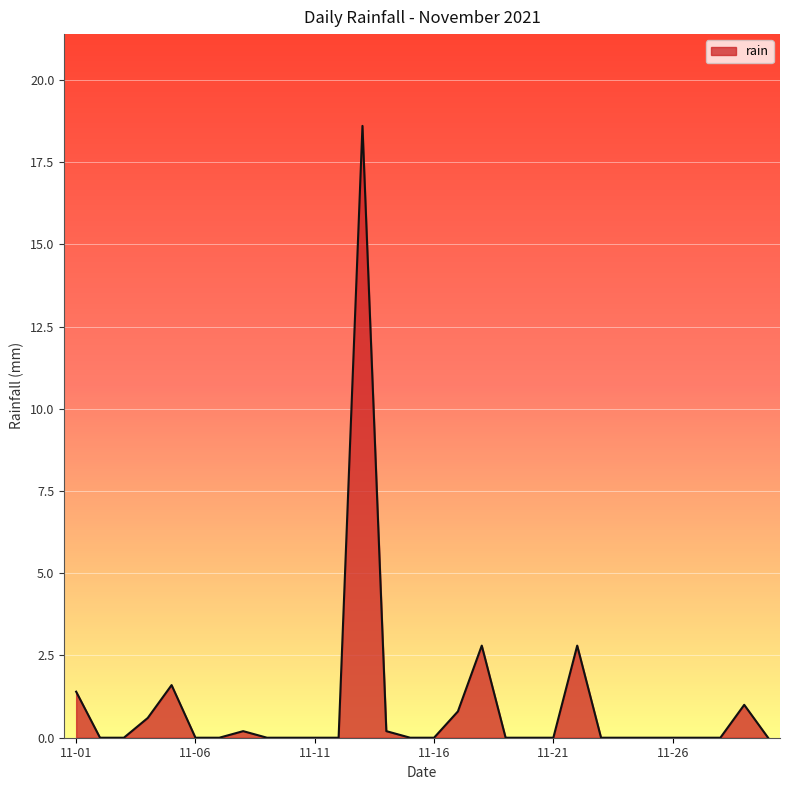

What is the greatest value displayed?

18.6